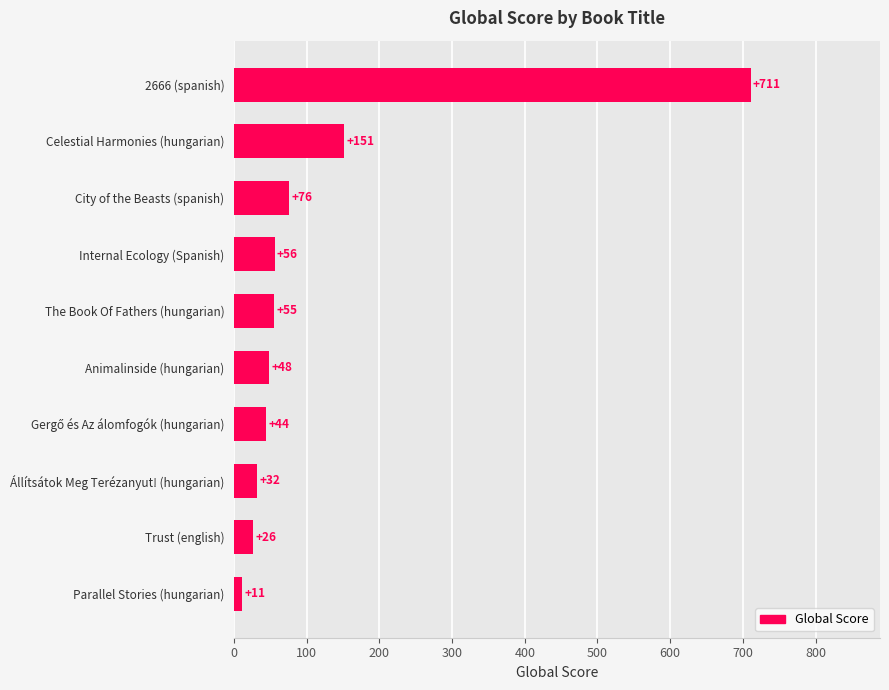

Which has a higher value, Állítsátok Meg Terézanyut! (hungarian) or City of the Beasts (spanish)?

City of the Beasts (spanish)